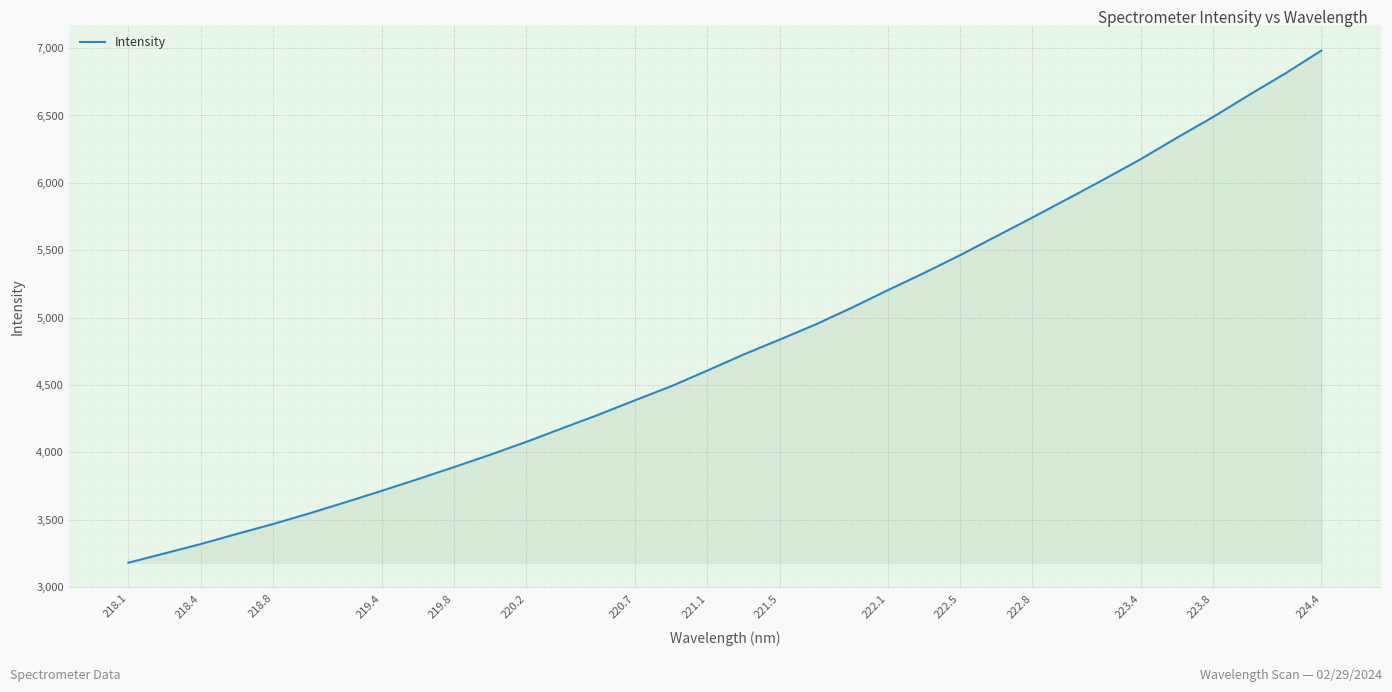

What is the difference between the maximum and minimum values?

3799.9